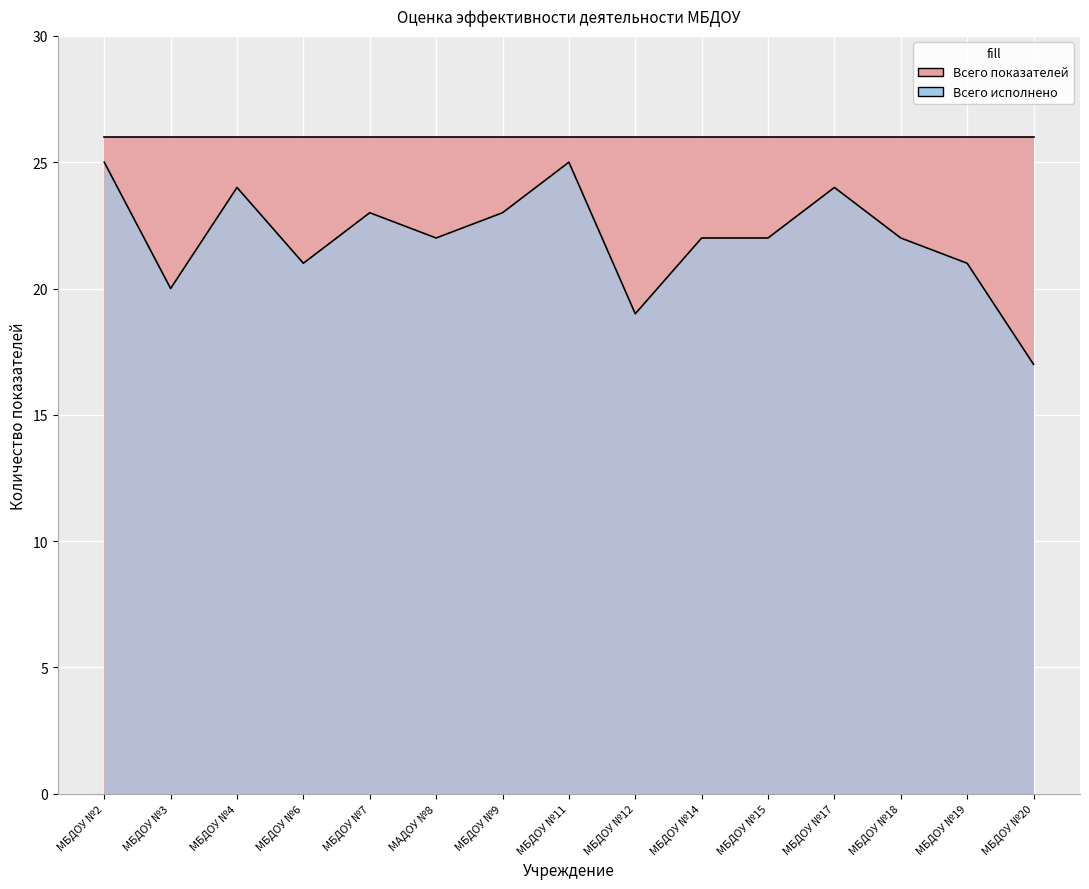

What is the difference between the second highest and minimum values?

8